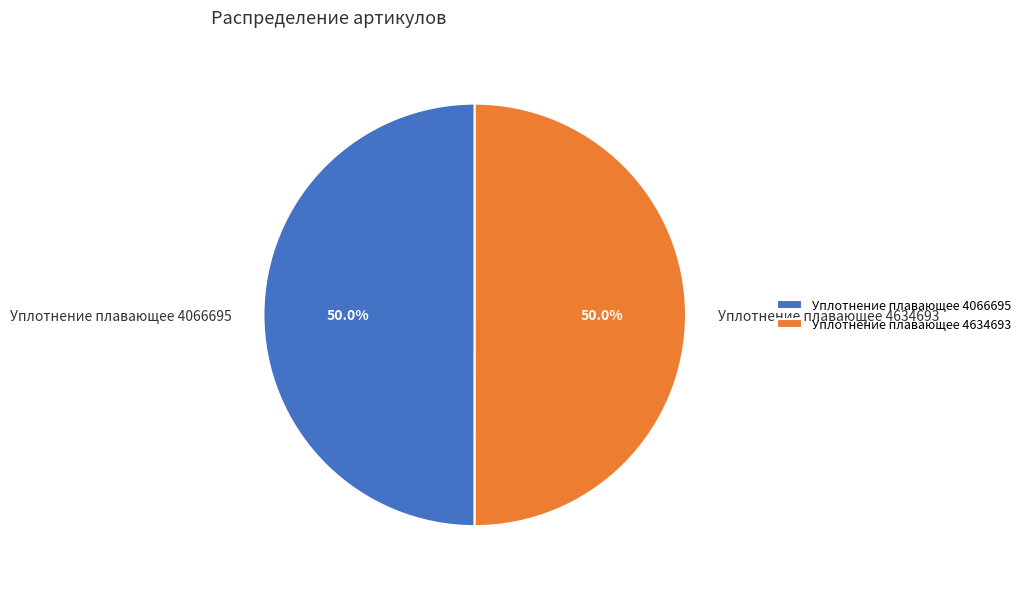

The Уплотнение плавающее 4634693 slice represents 50% of the pie. True or false?

True